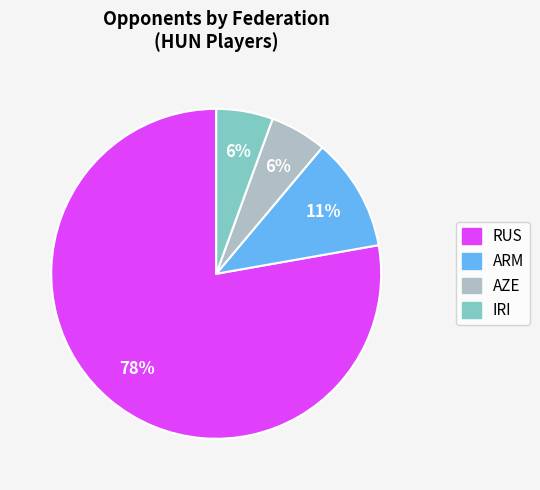

Is the sum of AZE and ARM greater than half?

No